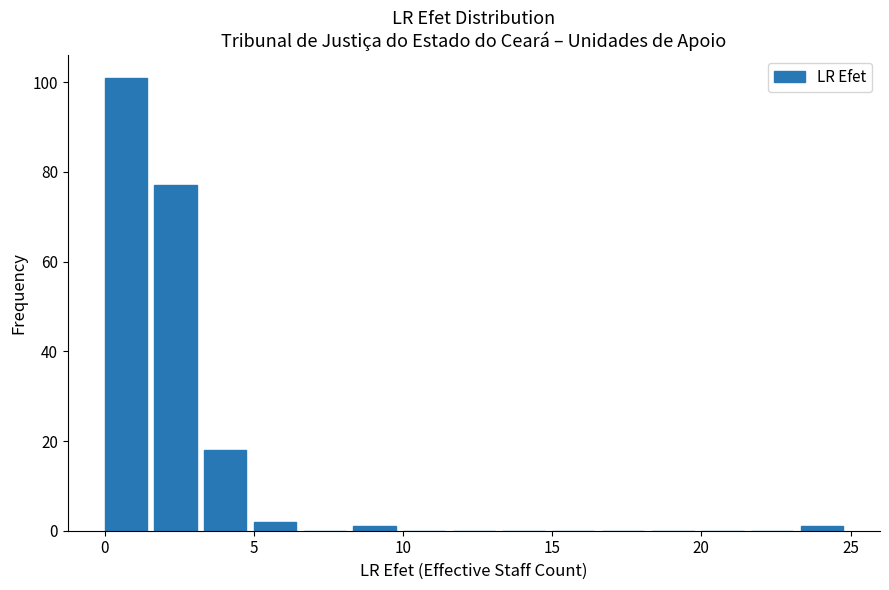

Read against the x-axis, roughly where is the centre of the tallest bar?

0.5